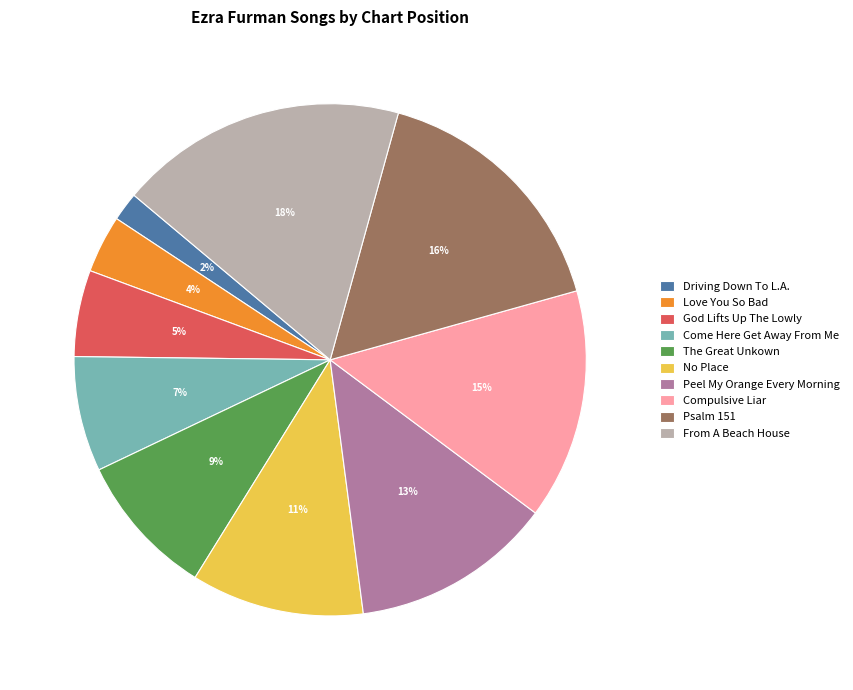

To the nearest percent, what percentage of the pie is Love You So Bad?

4%